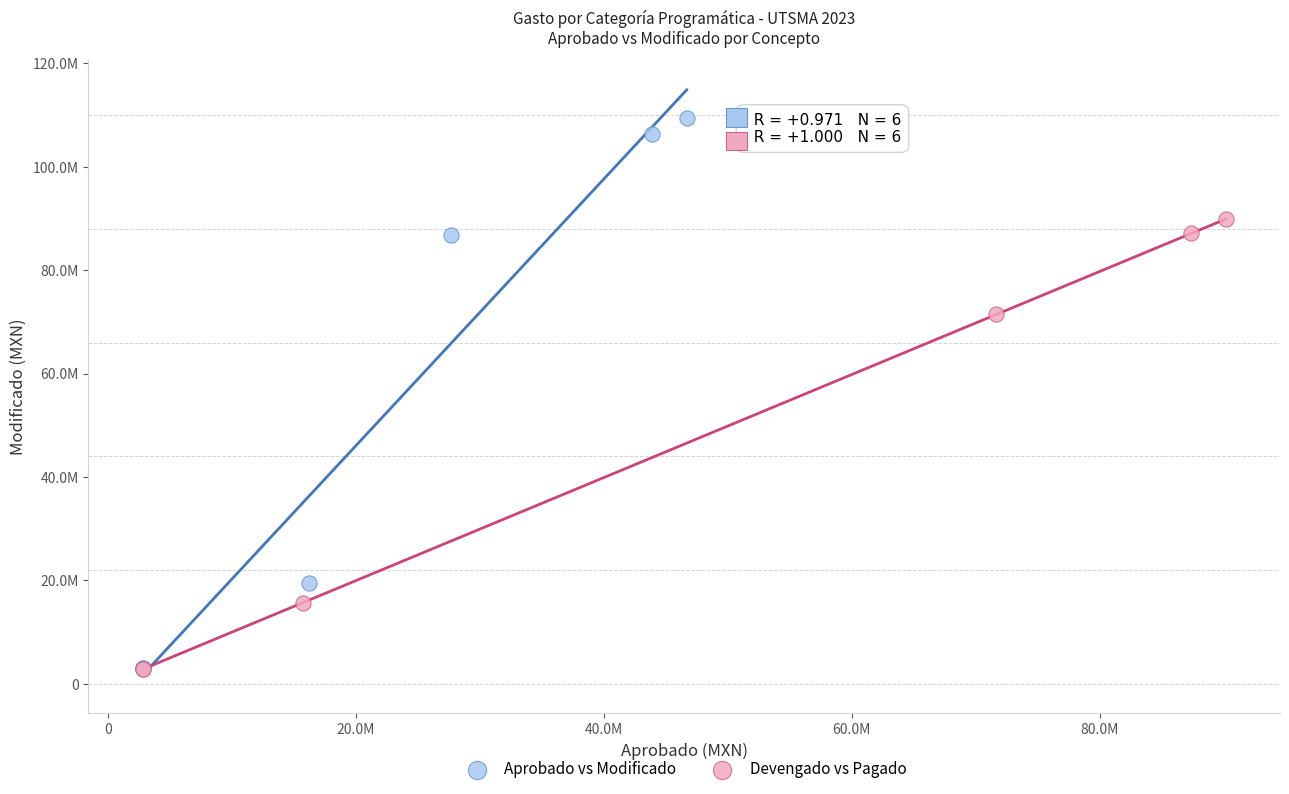

Which series has the largest Y range (max minus min)?

Aprobado vs Modificado